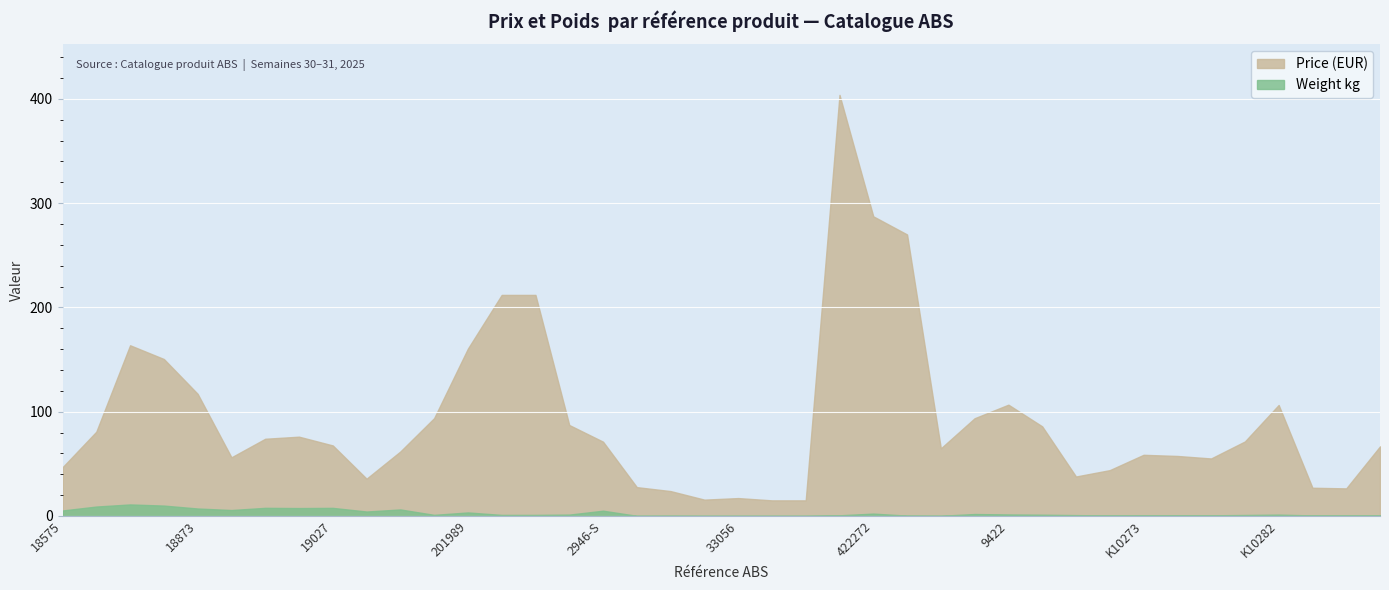

Which series has the largest range (max minus min)?

Price (EUR)